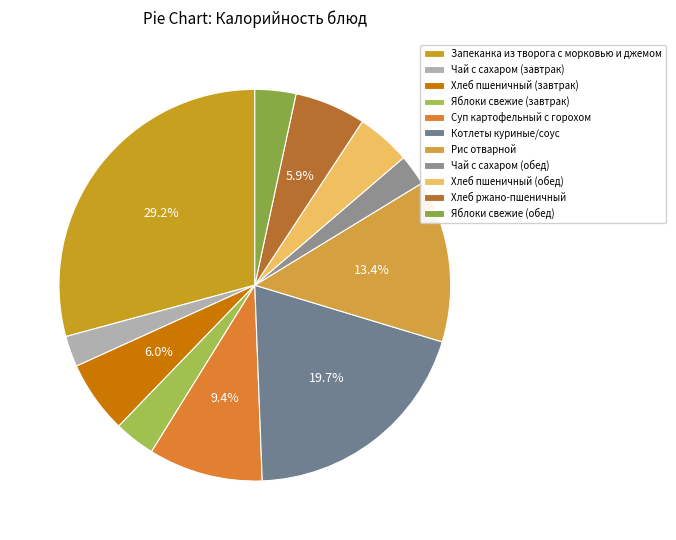

Is the sum of Рис отварной and Хлеб пшеничный (обед) greater than half?

No